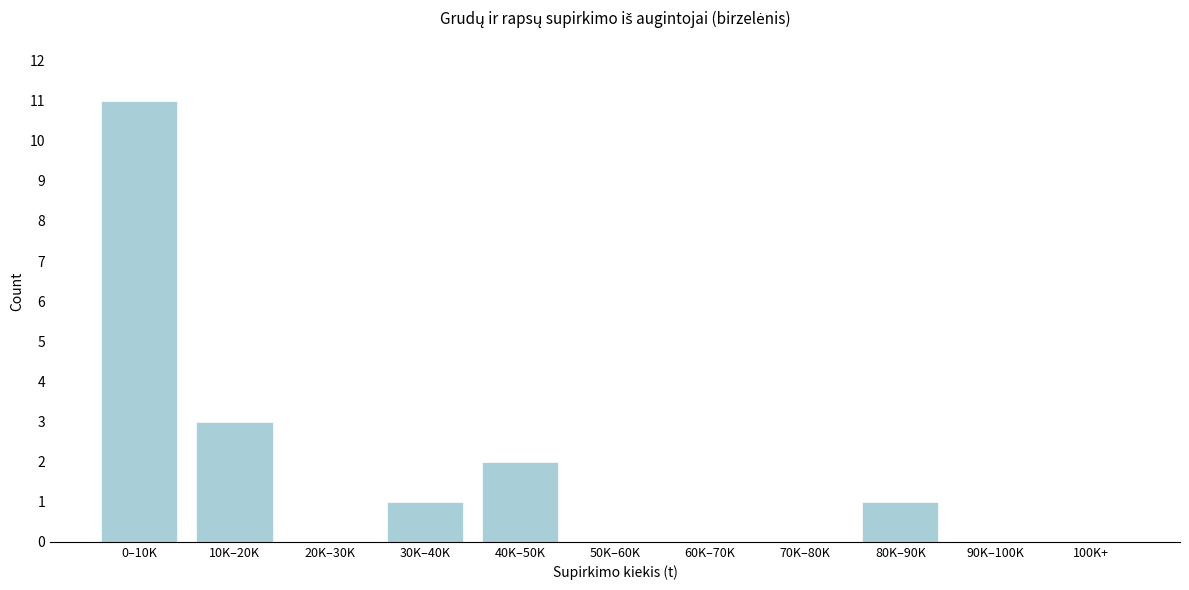

Between 10K–20K and 20K–30K, which is larger?

10K–20K